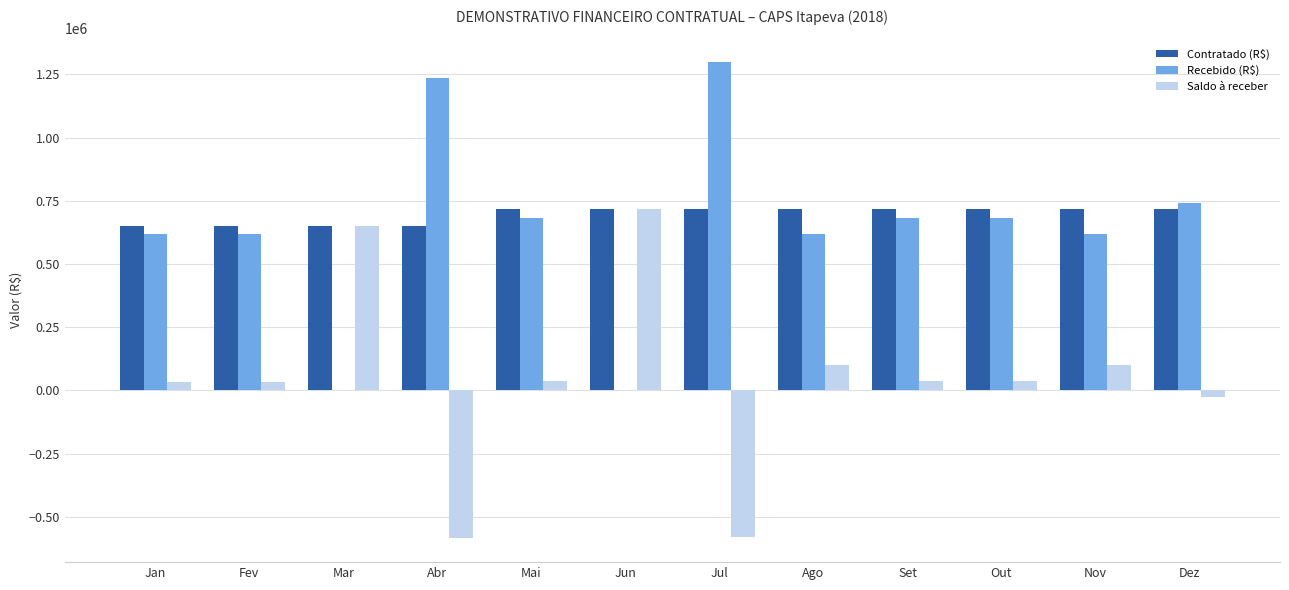

What is the sum of all Saldo à receber values?

541800